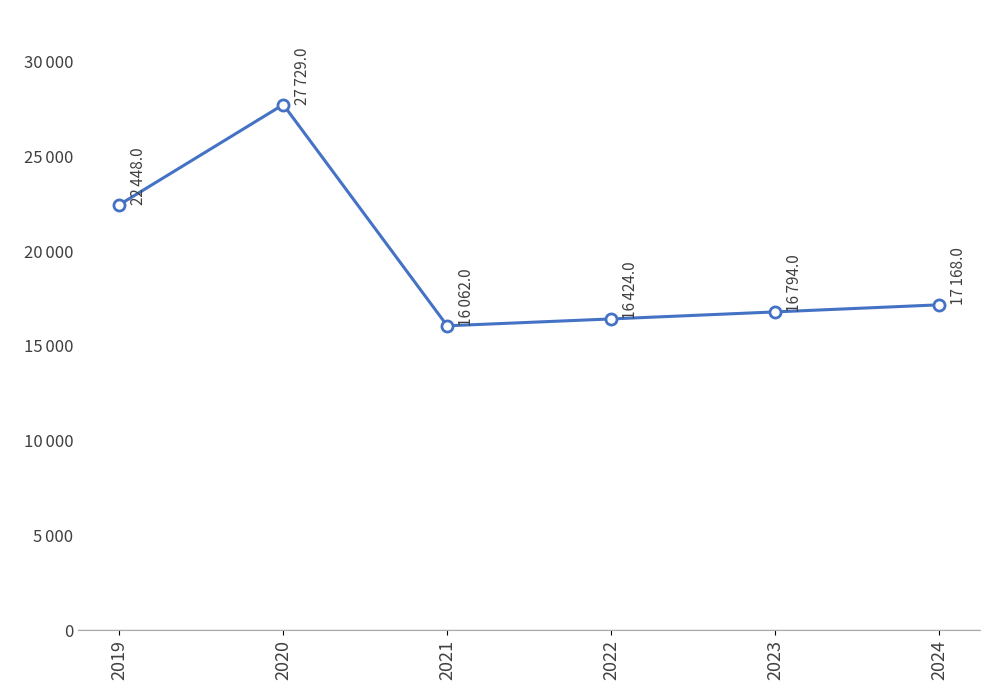

How many lines are shown in the chart?

1